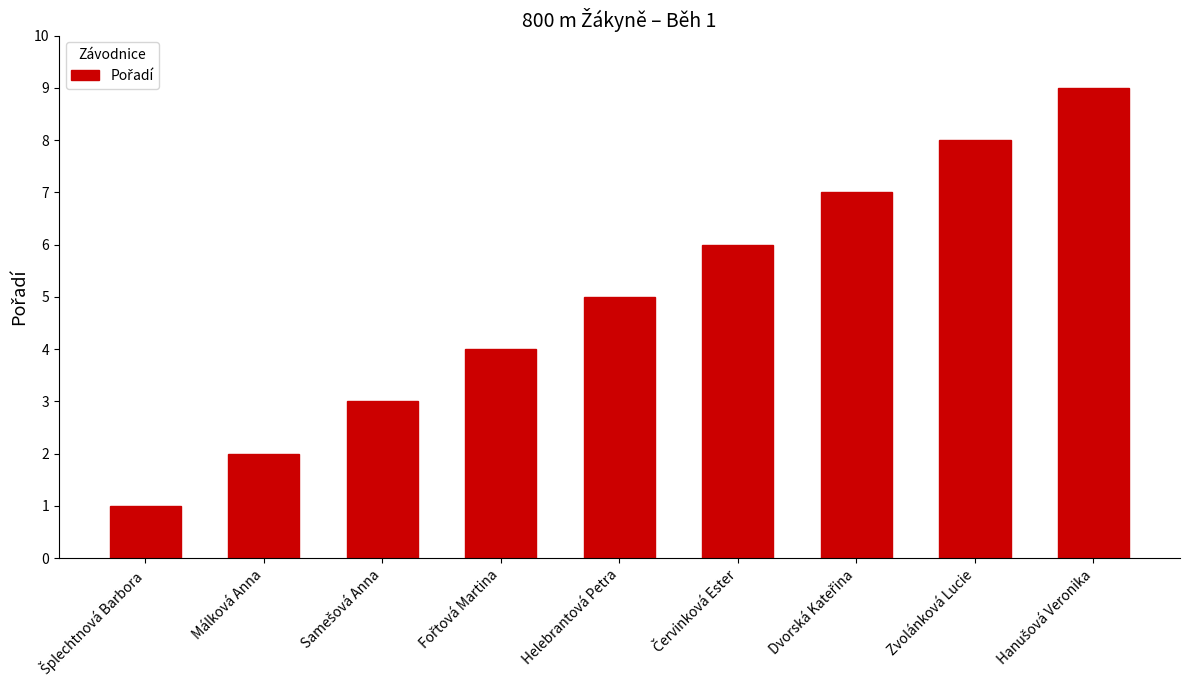

What is the average value?

5